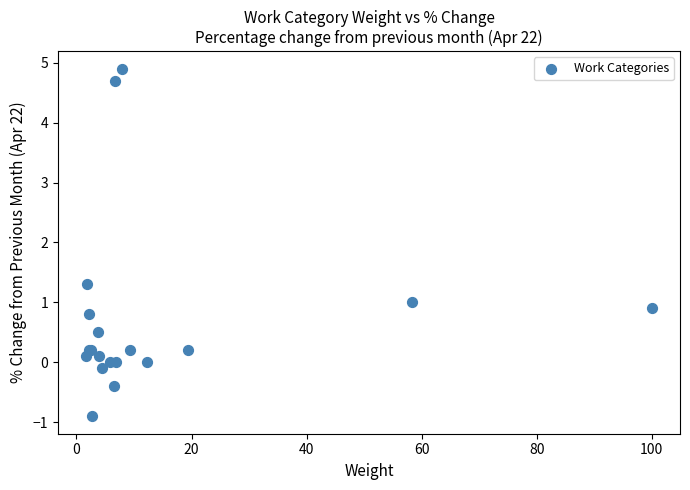

What Y value in the scatter plot is closest to 2?

1.3